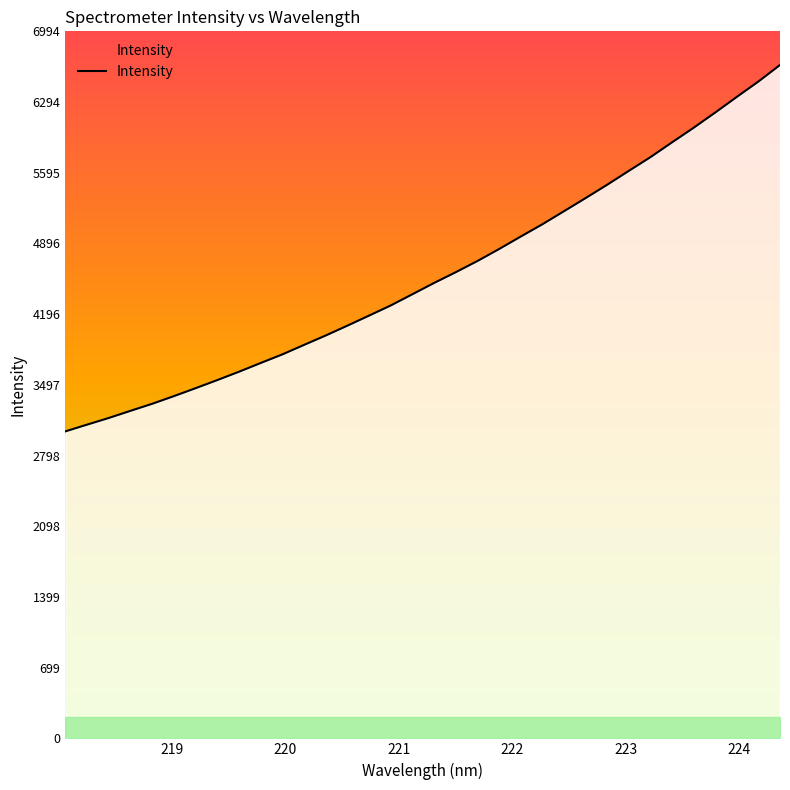

What is the greatest value displayed?

6660.7